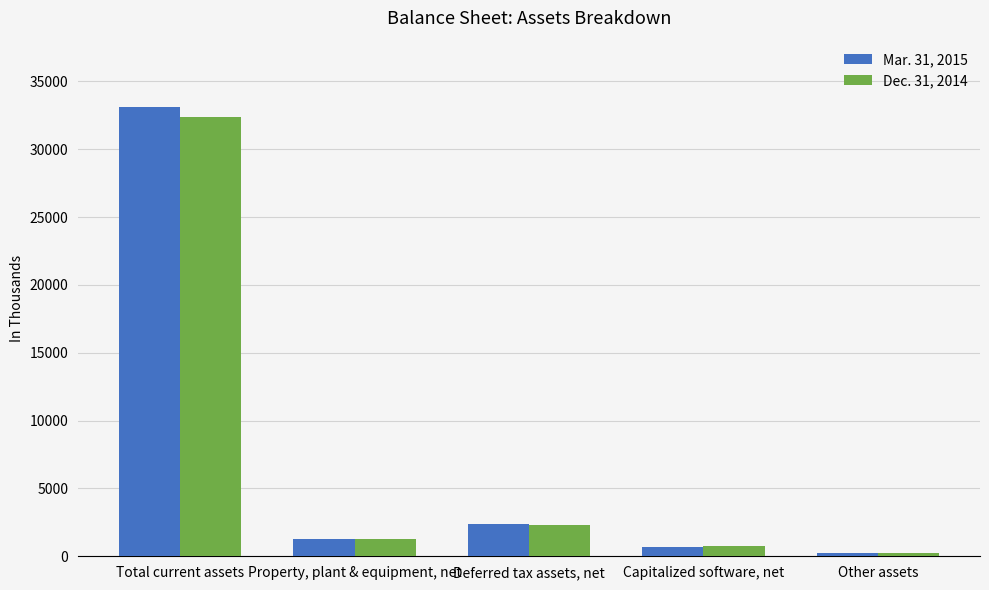

At which category does the chart reach its peak across all series?

Total current assets